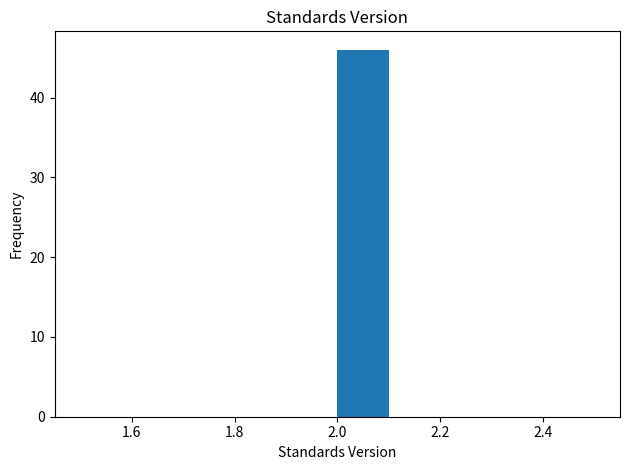

Reading left to right, list every bar in this chart as the range it spans on the x-axis followed by its height. The values are not printed on the chart, so give them approximately, as read against the axis.

1.5 to 1.6: 0
1.6 to 1.7: 0
1.7 to 1.8: 0
1.8 to 1.9: 0
1.9 to 2.0: 0
2.0 to 2.1: 46
2.1 to 2.2: 0
2.2 to 2.3: 0
2.3 to 2.4: 0
2.4 to 2.5: 0